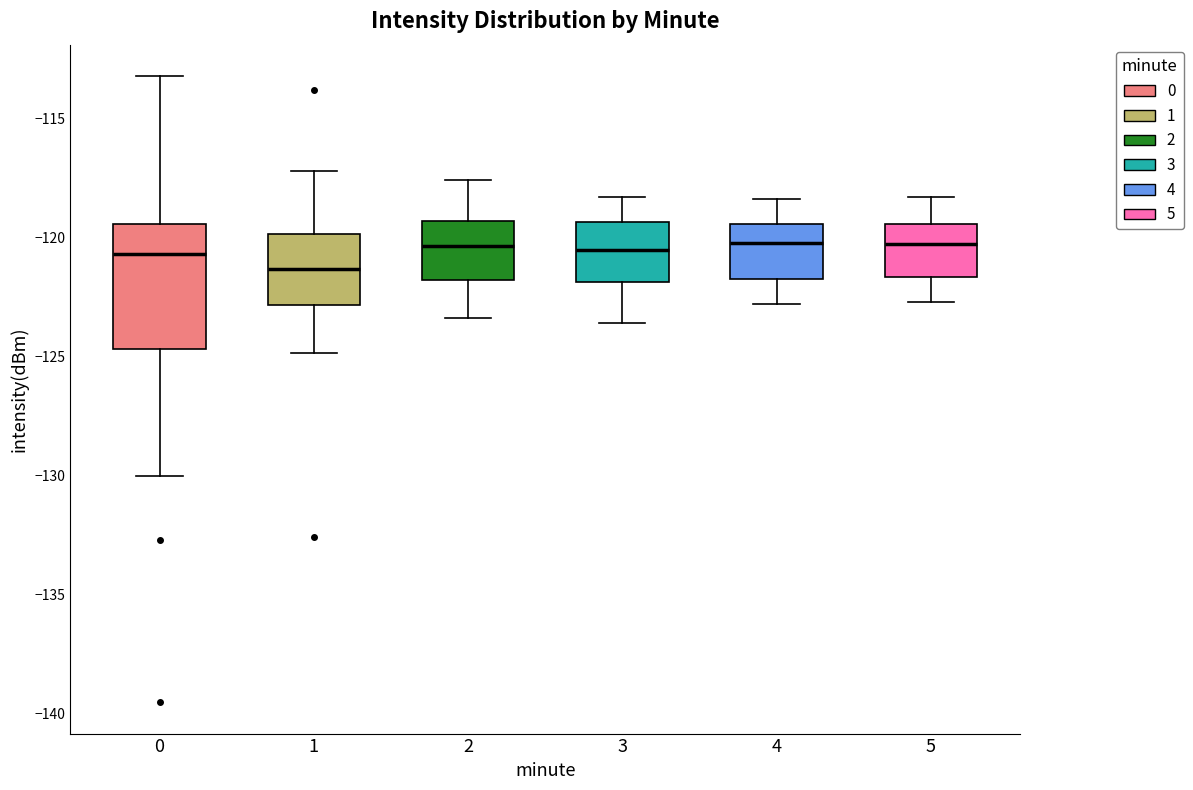

Where does the lower whisker of the box at x = 1 end on the y-axis? The values are not printed on the chart, so give them approximately, as read against the axis.

-125.0